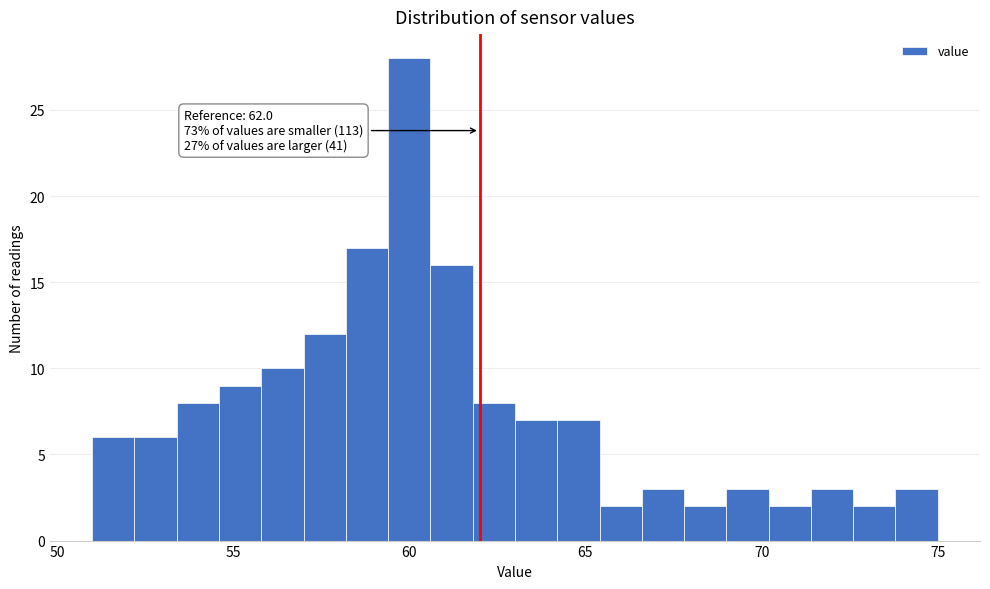

Around what value on the x-axis is the tallest bar? Give the approximate position of its centre, as read against the axis.

60.0